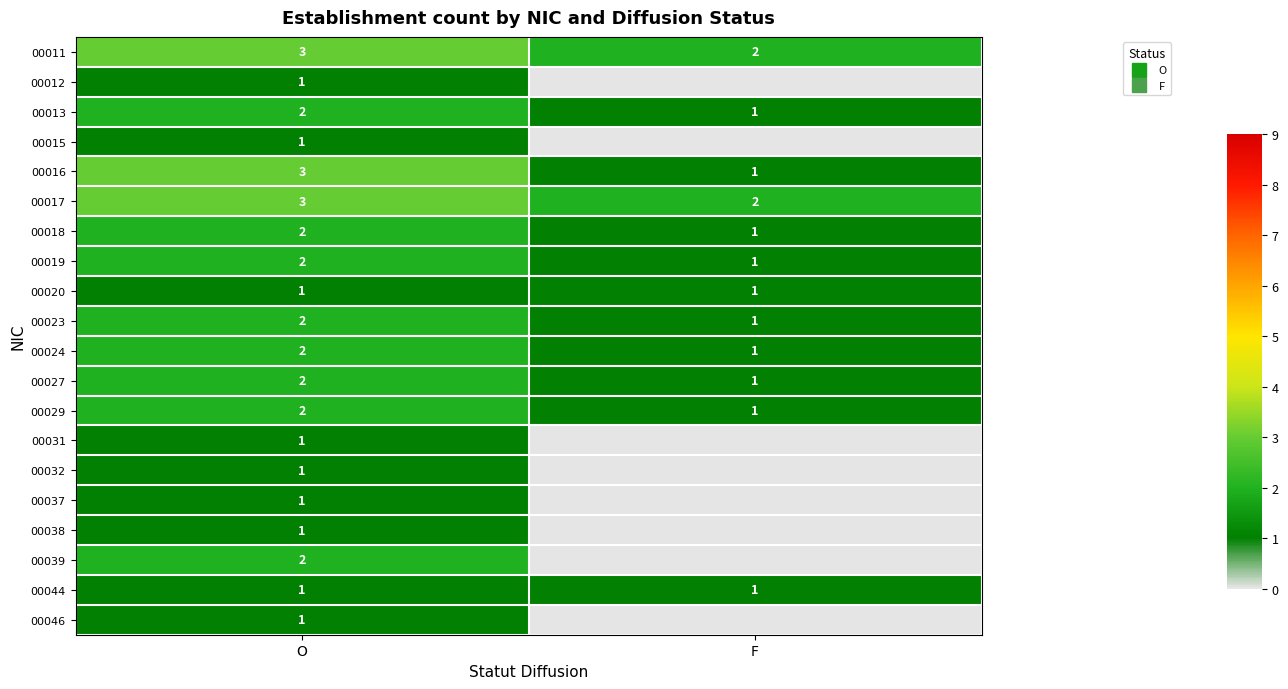

At which category is the sum across all series the highest?

O